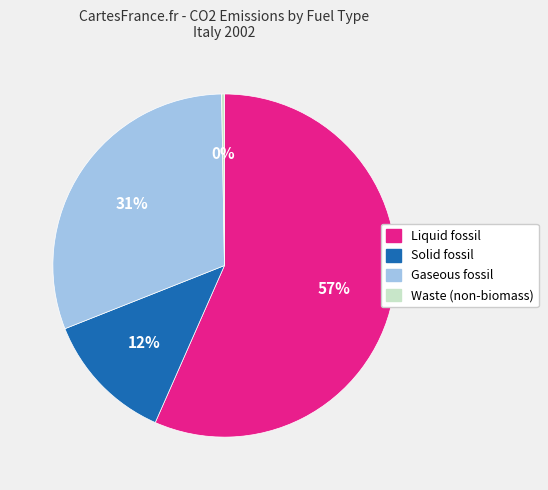

Is there a majority slice in this chart?

Yes